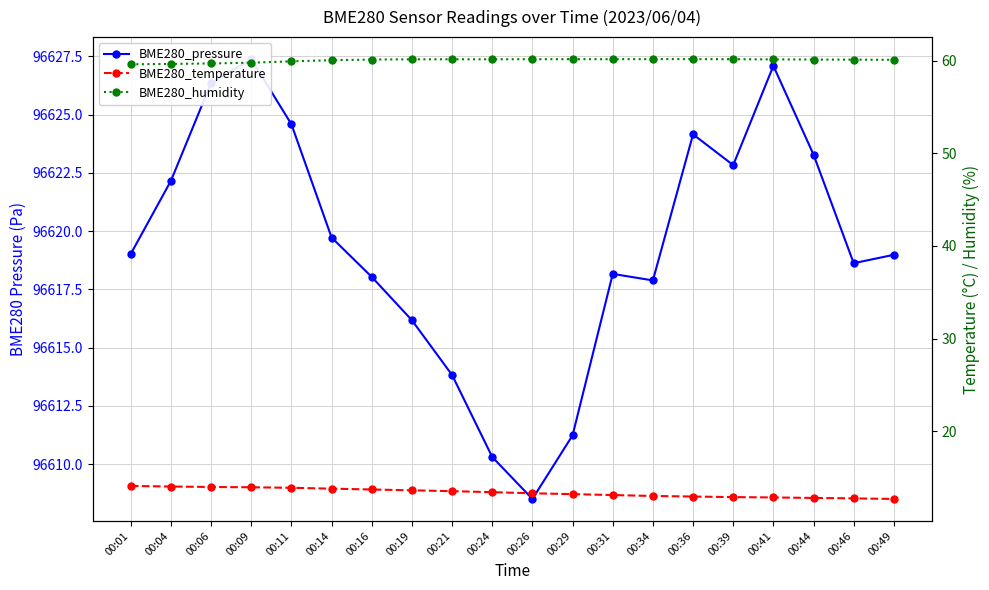

Between 00:04 and 00:41, which series saw the biggest shift?

BME280_pressure